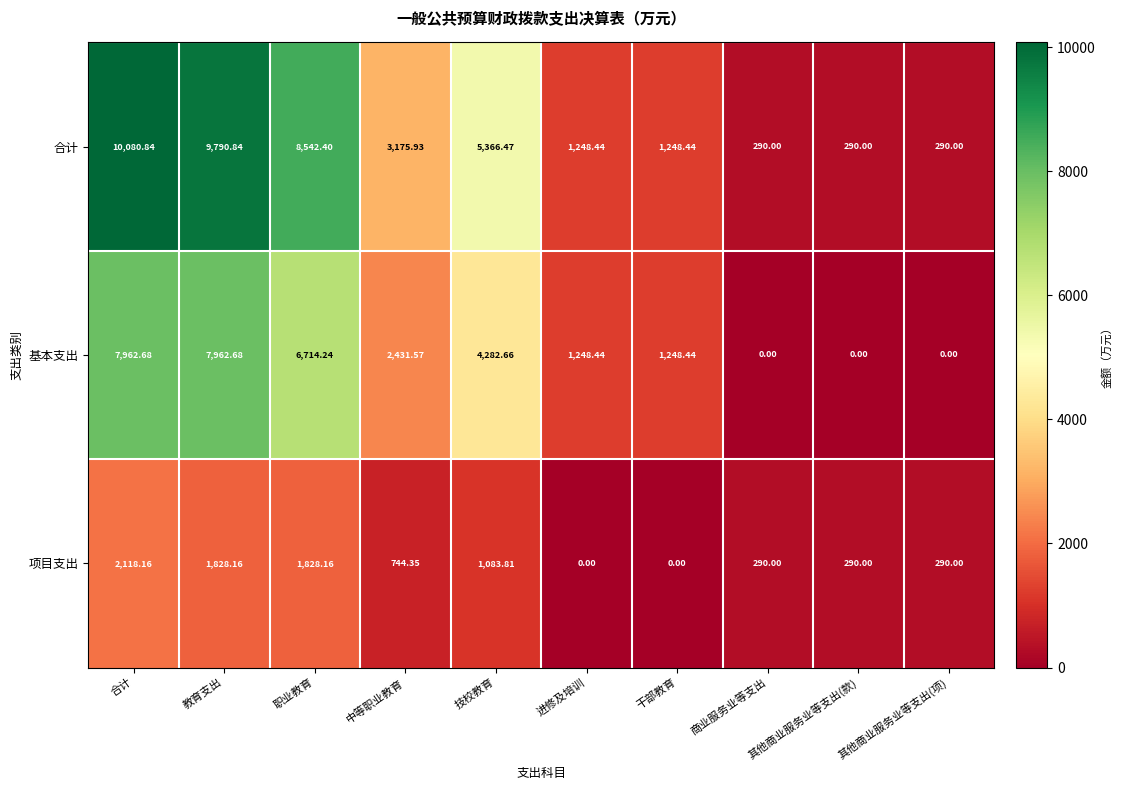

List the series in order of their peak value, lowest first.

项目支出, 基本支出, 合计